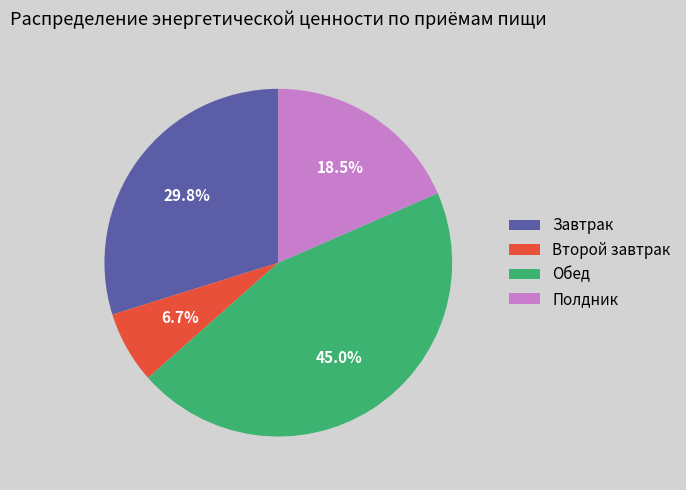

Rank the categories by value from highest to lowest.

Обед, Завтрак, Полдник, Второй завтрак